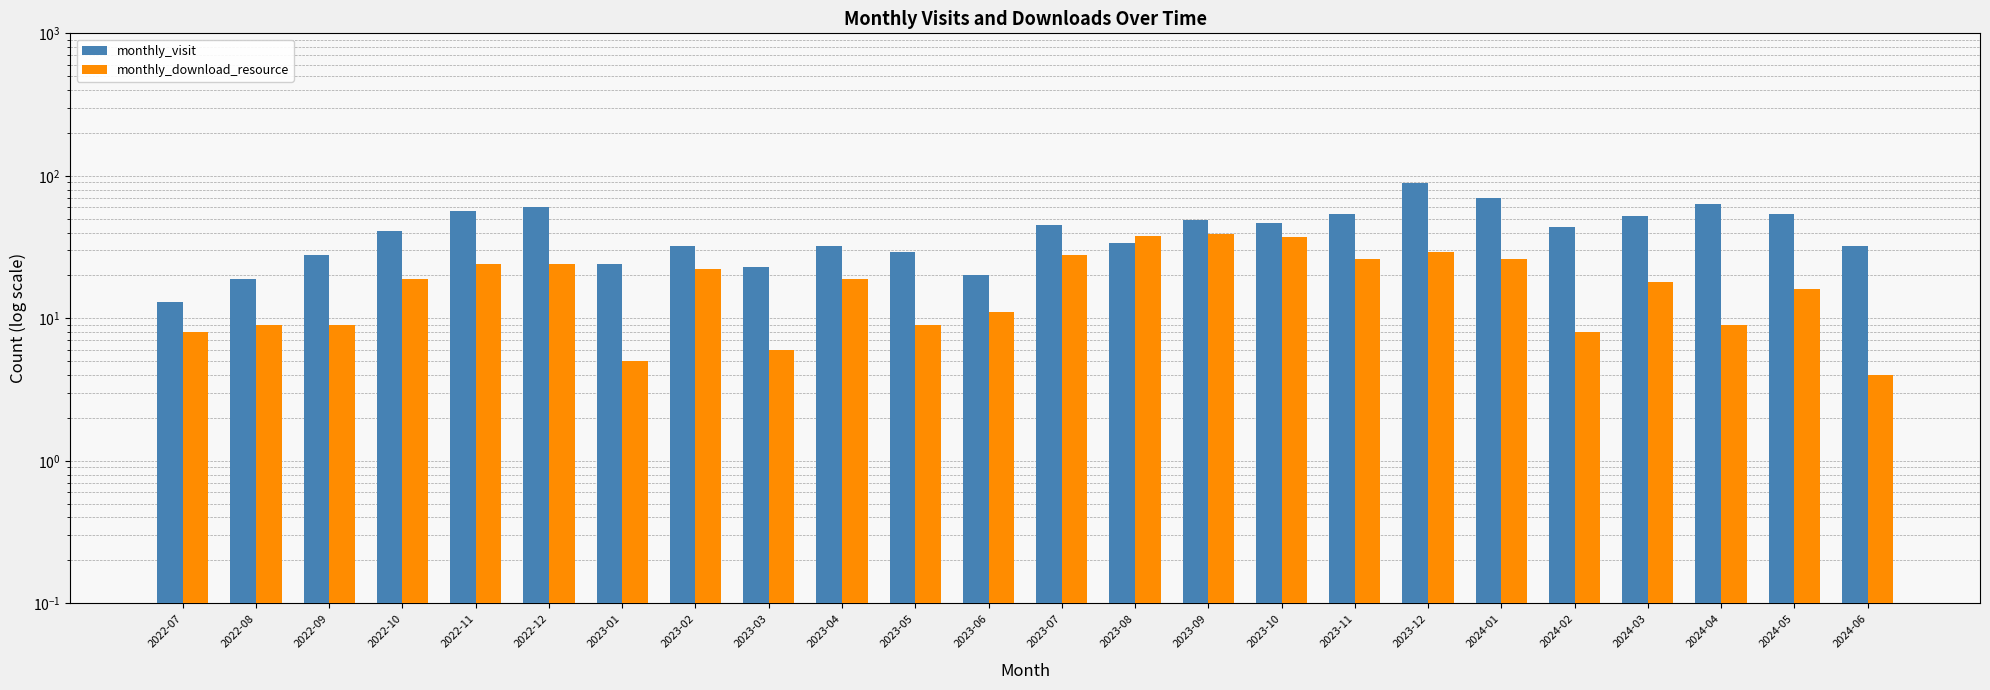

What are all the series names shown in the legend?

monthly_visit, monthly_download_resource